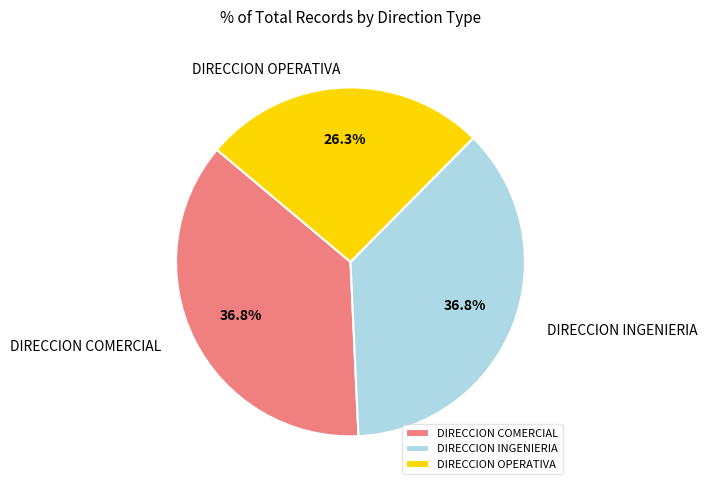

How many segments does this pie chart have?

3